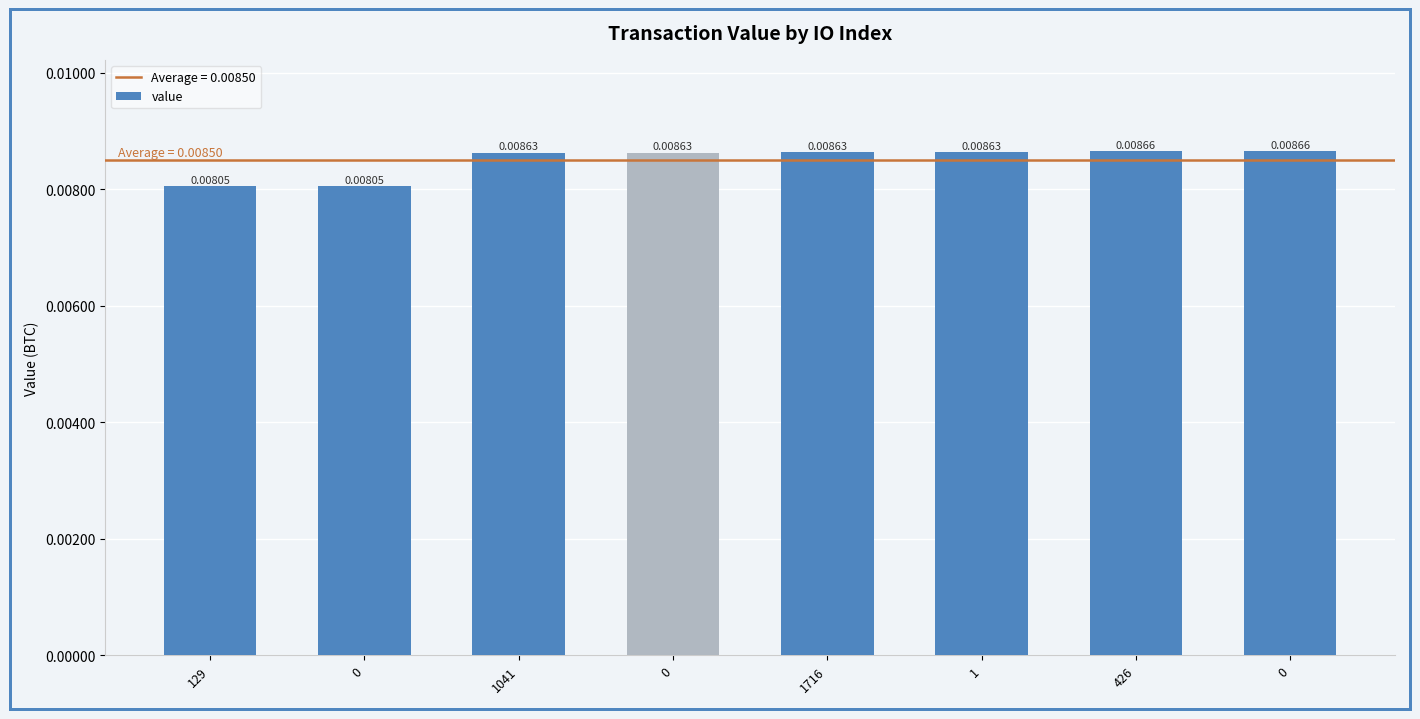

How many categories are shown in the chart?

8